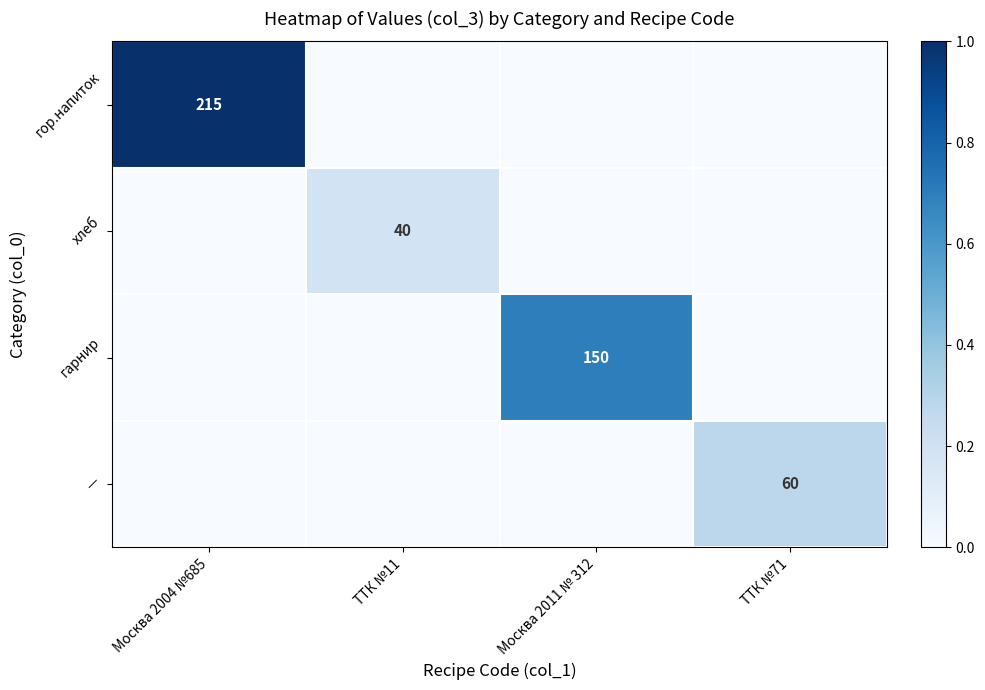

At which label is хлеб closest to 0?

Москва 2004 №685